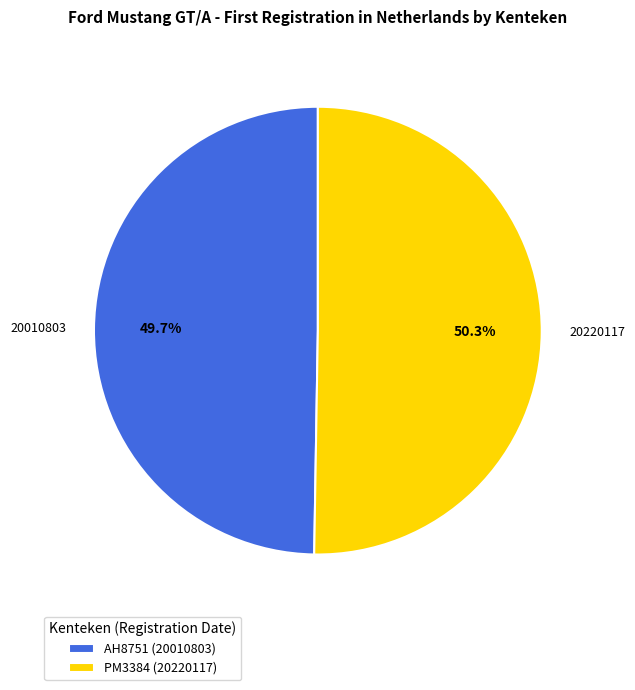

Count the number of slices in the pie.

2